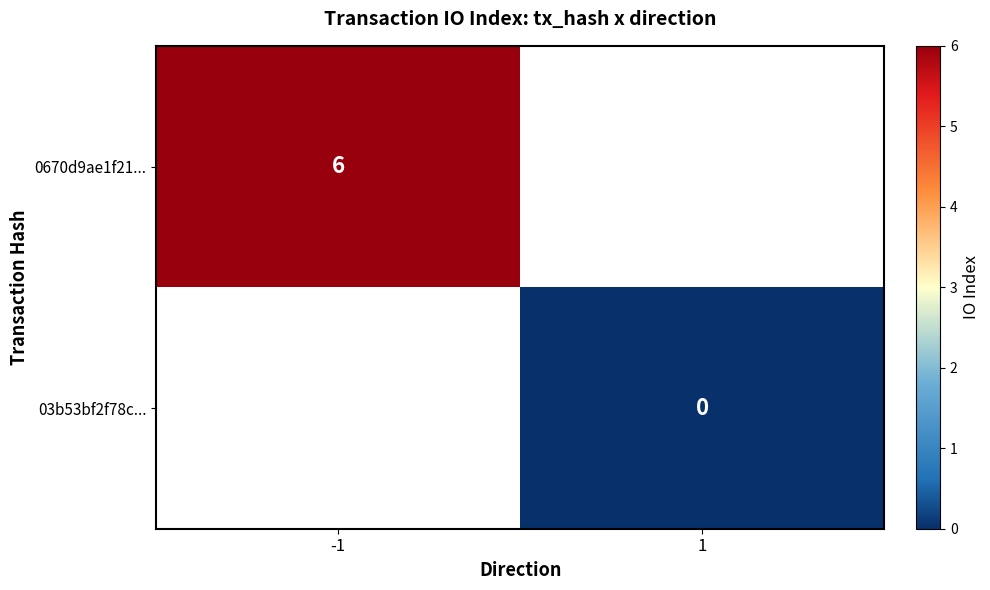

True or false: 0670d9ae1f21... has a value of 10 at -1.

False